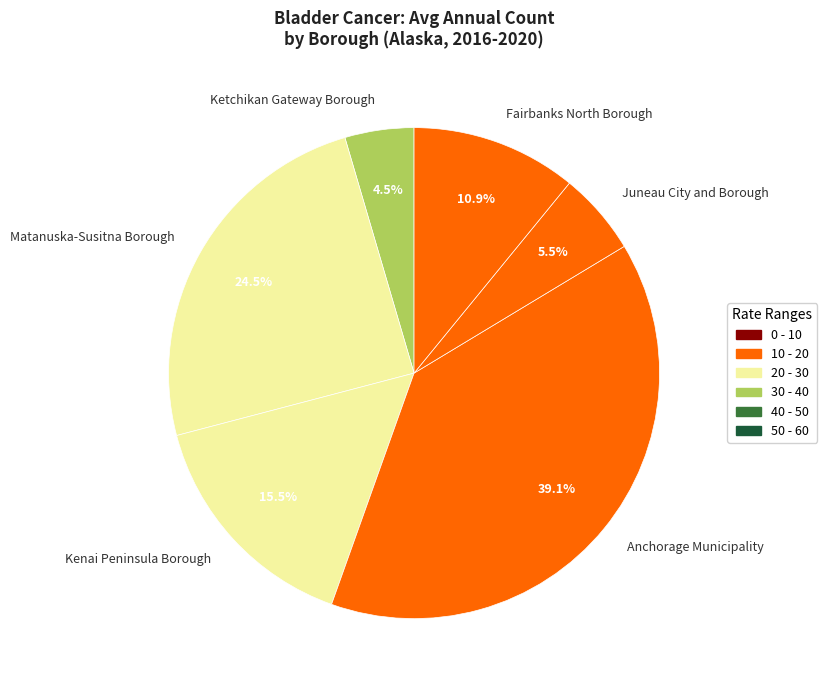

Does any single category account for the majority?

No